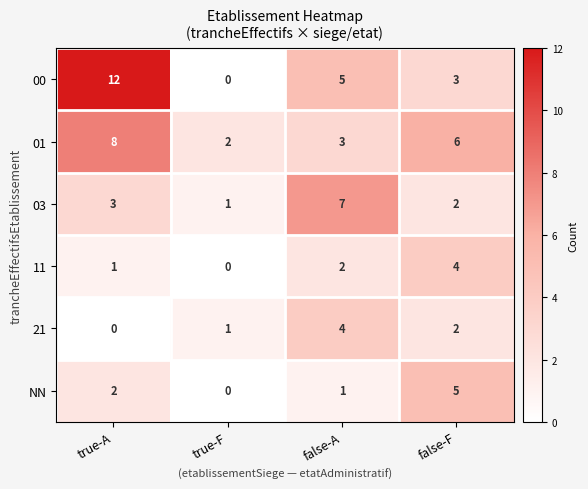

Is the value of 03 at true-A greater than the value of 00 at false-A?

No